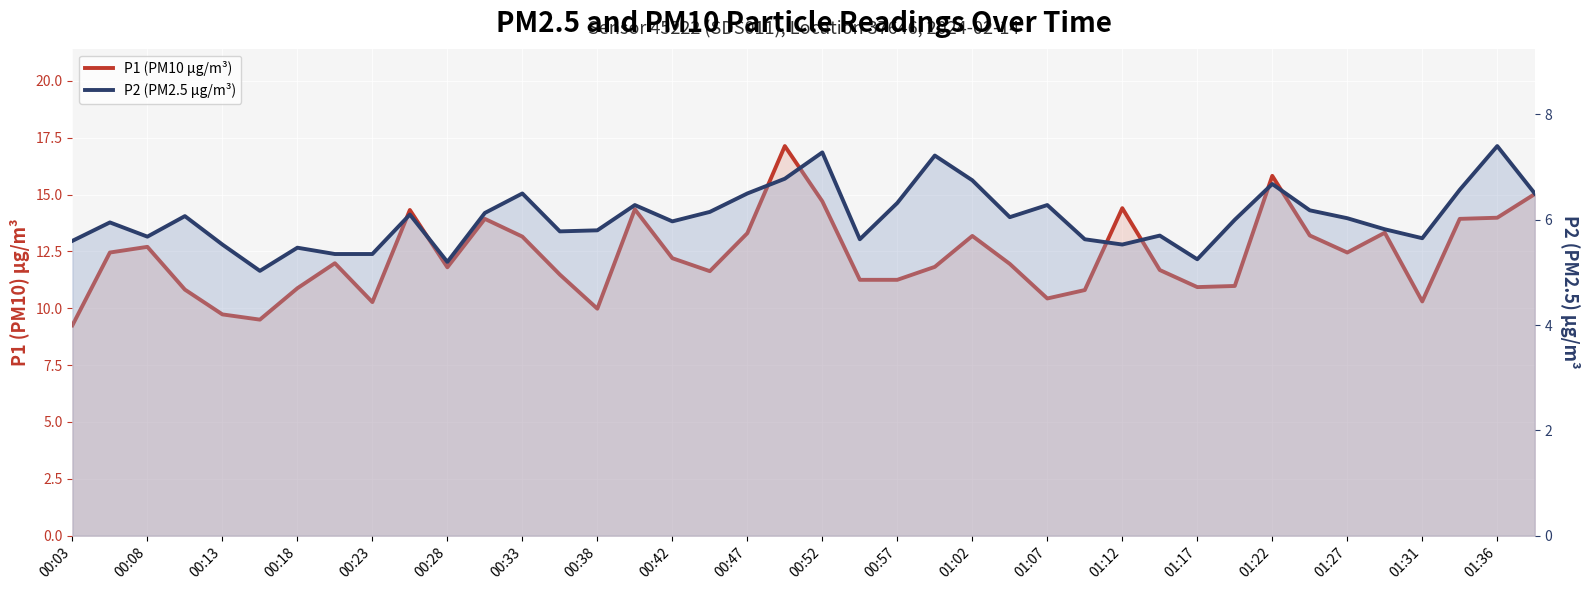

At which label does P1 (PM10 µg/m³) reach its minimum?

00:03